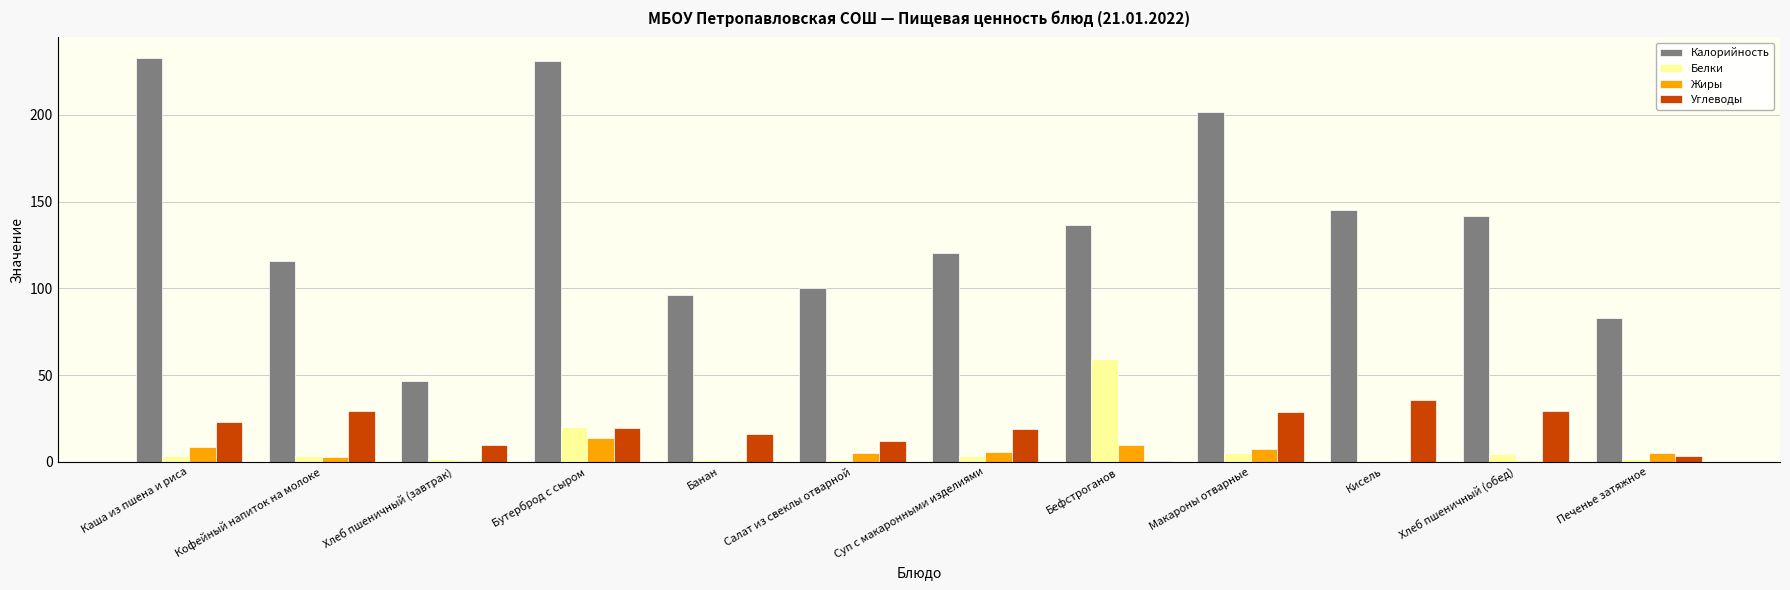

True or false: Углеводы has a value of 15.6 at Каша из пшена и риса.

False